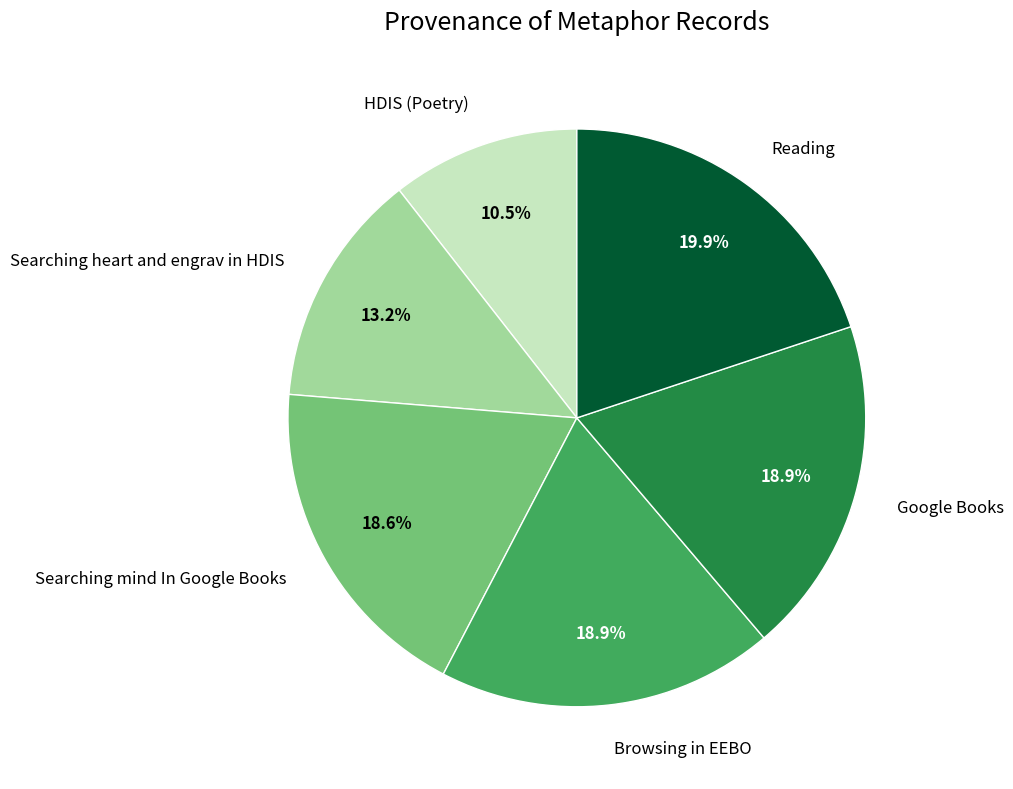

Which has a higher value, Searching heart and engrav in HDIS or HDIS (Poetry)?

Searching heart and engrav in HDIS